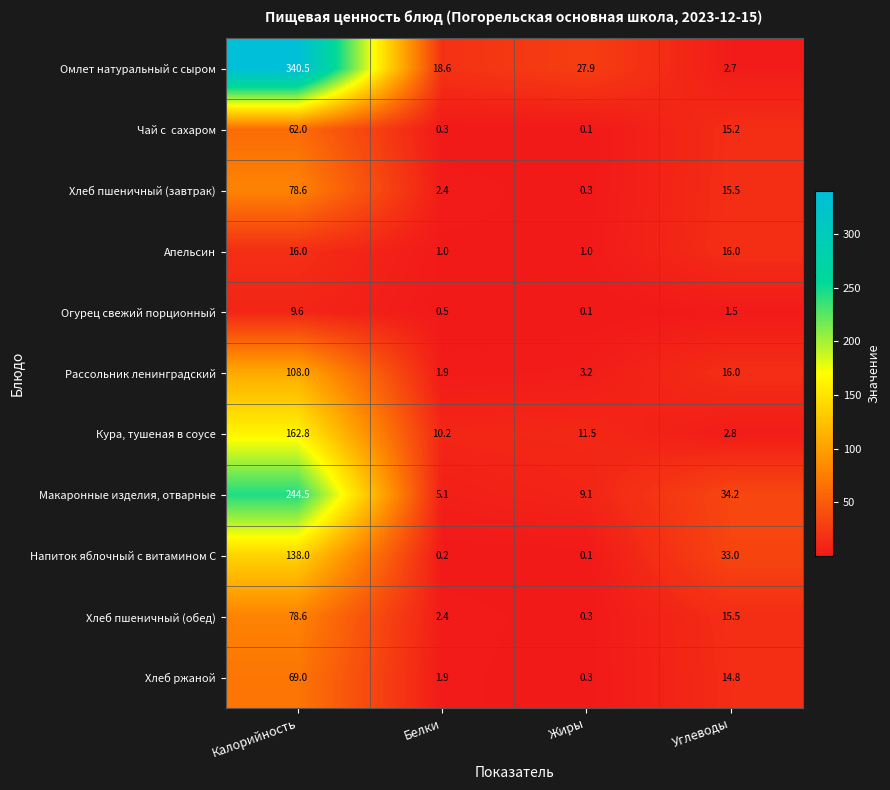

What is the difference between the maximum and minimum values in the Хлеб пшеничный (обед) series?

78.3